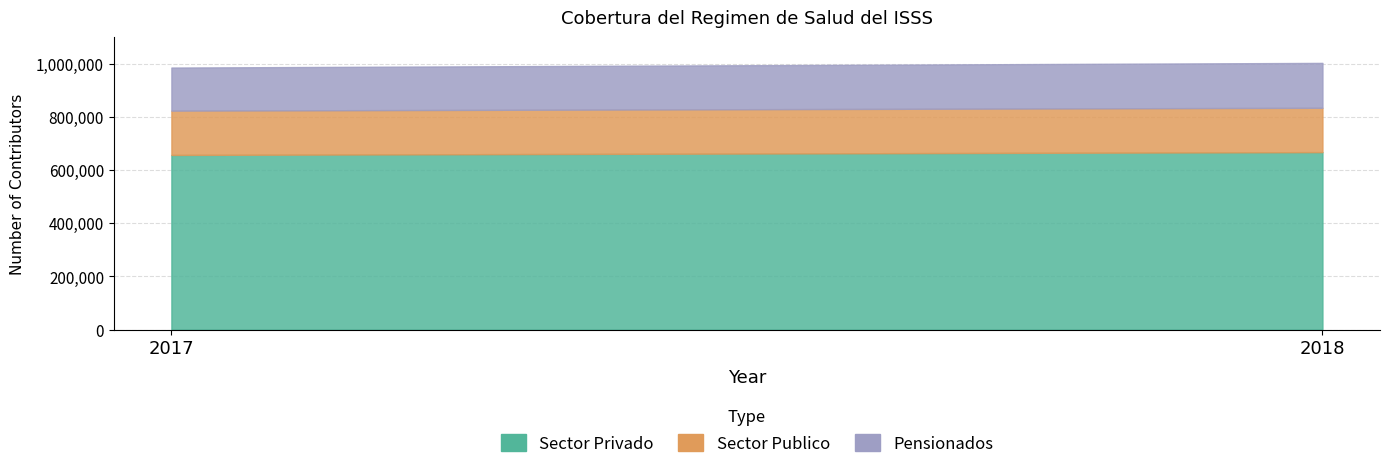

Reading left to right, extract all data points from this chart.

Sector Privado: 2017=657189	2018=667806
Sector Publico: 2017=166775	2018=166921
Pensionados: 2017=162120	2018=168927